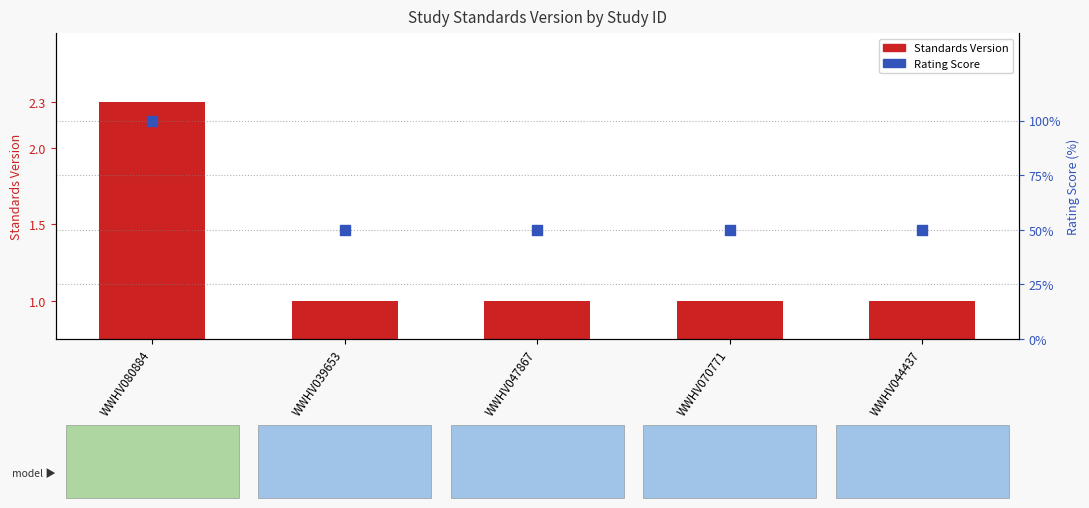

What are all the series names shown in the legend?

Standards Version, Rating Score